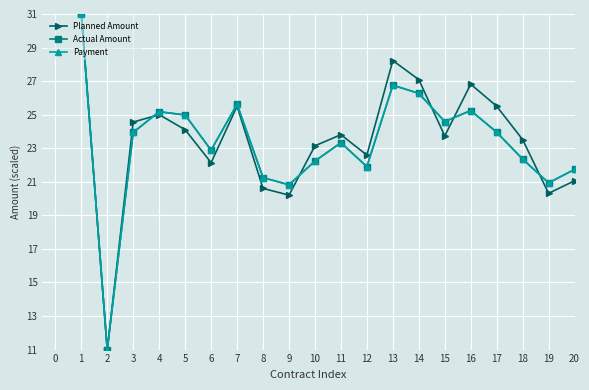

Is this an area chart (filled region under the line)?

No